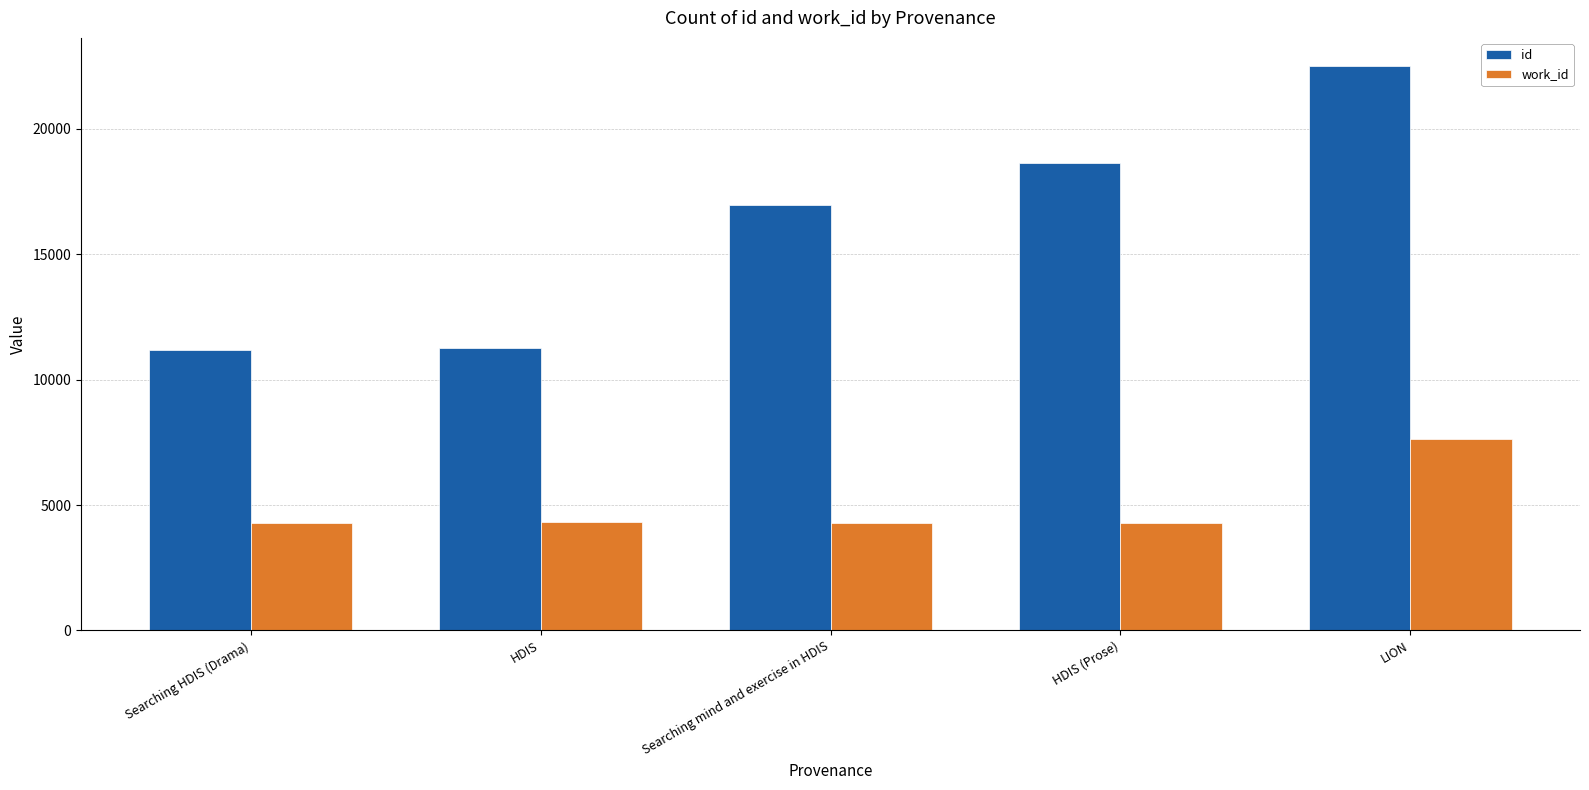

How many data points does each series have?

5